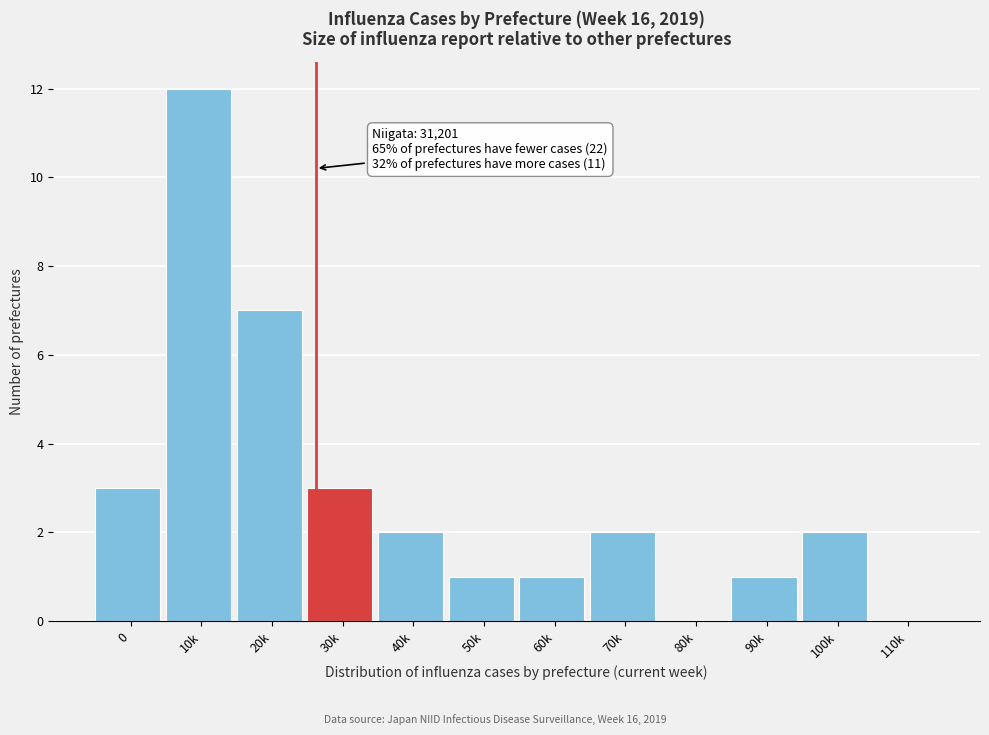

Reading left to right, list all the values displayed in this chart.

0=3	10k=12	20k=7	30k=3	40k=2	50k=1	60k=1	70k=2	80k=0	90k=1	100k=2	110k=0